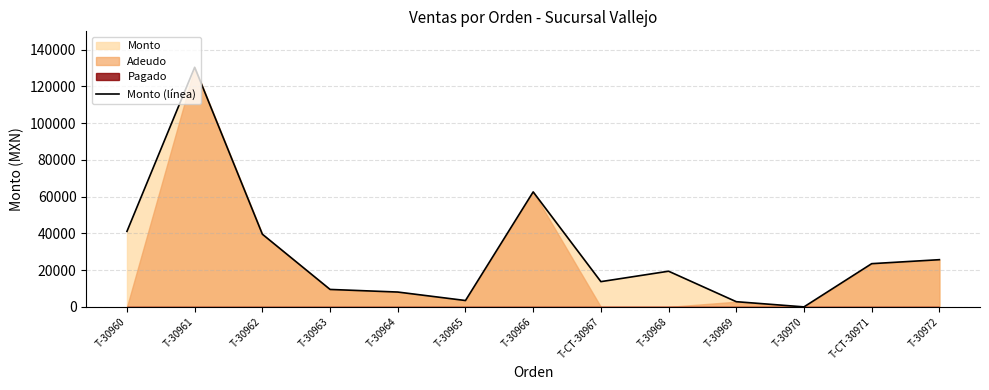

What is the approximate value at T-30963?

9495.0